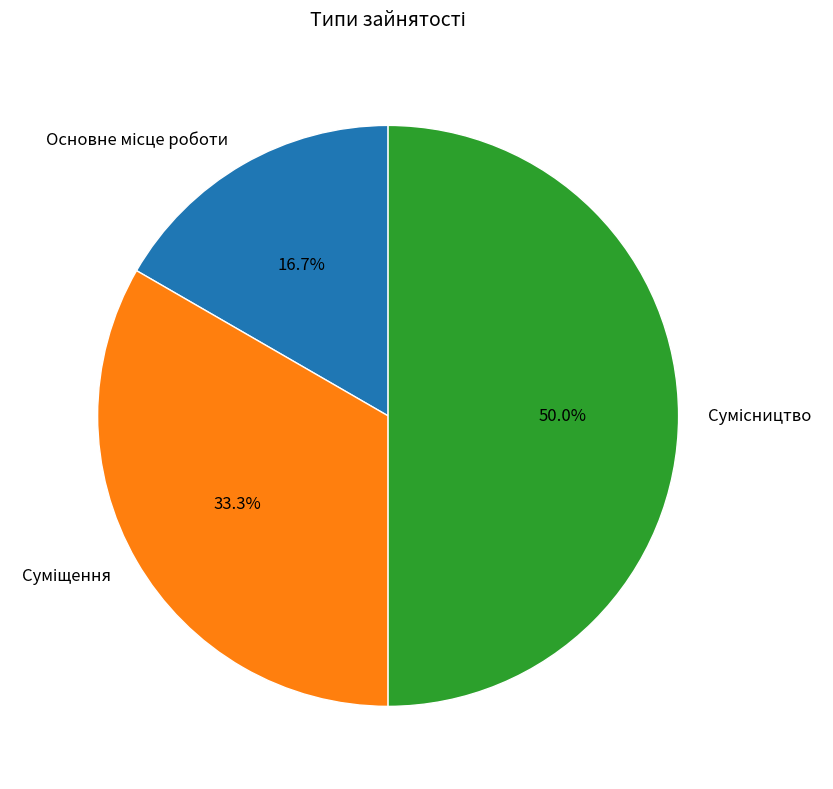

Do Основне місце роботи and Сумісництво together represent more than half of the pie?

Yes